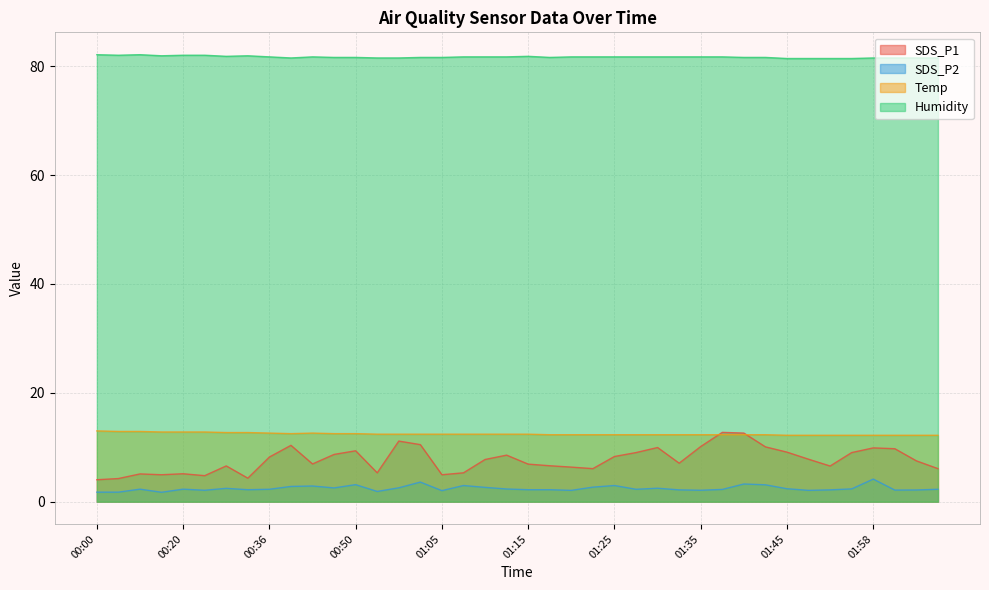

Rank the series at 00:06 from highest to lowest value.

Humidity, Temp, SDS_P1, SDS_P2